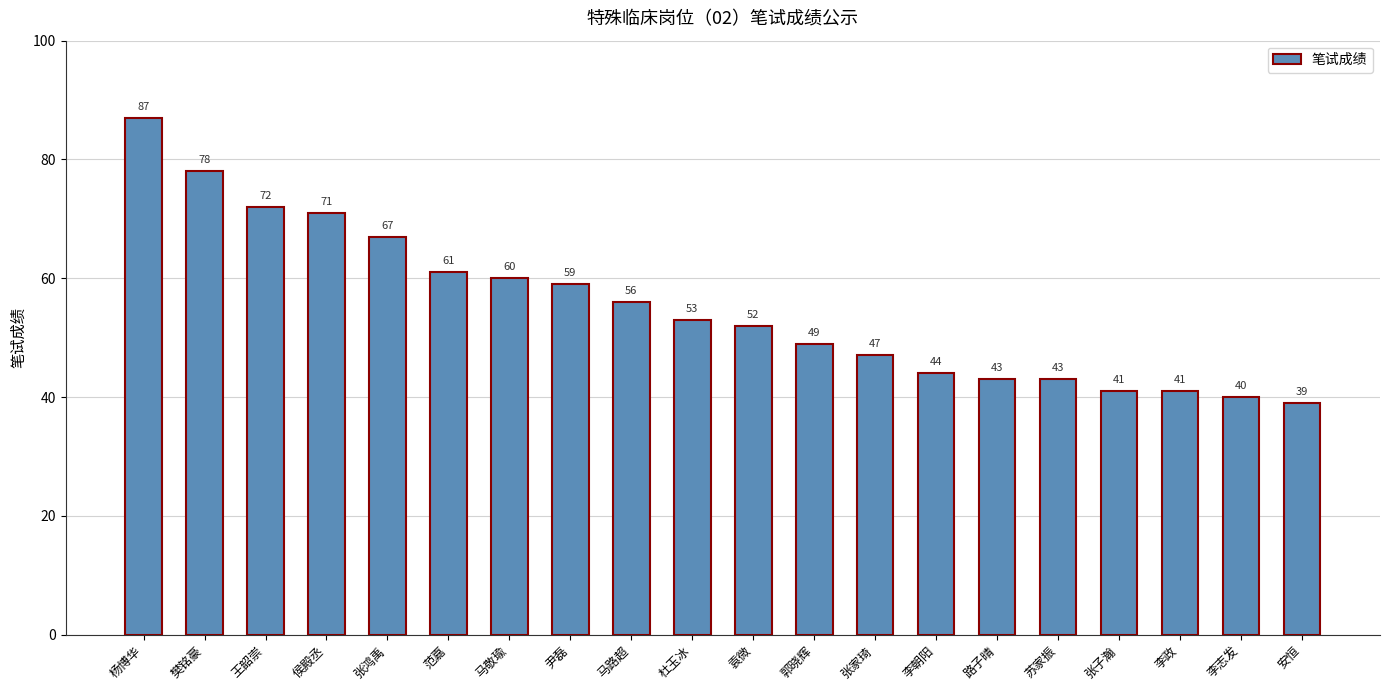

Which category has the lowest value across all series?

安恒